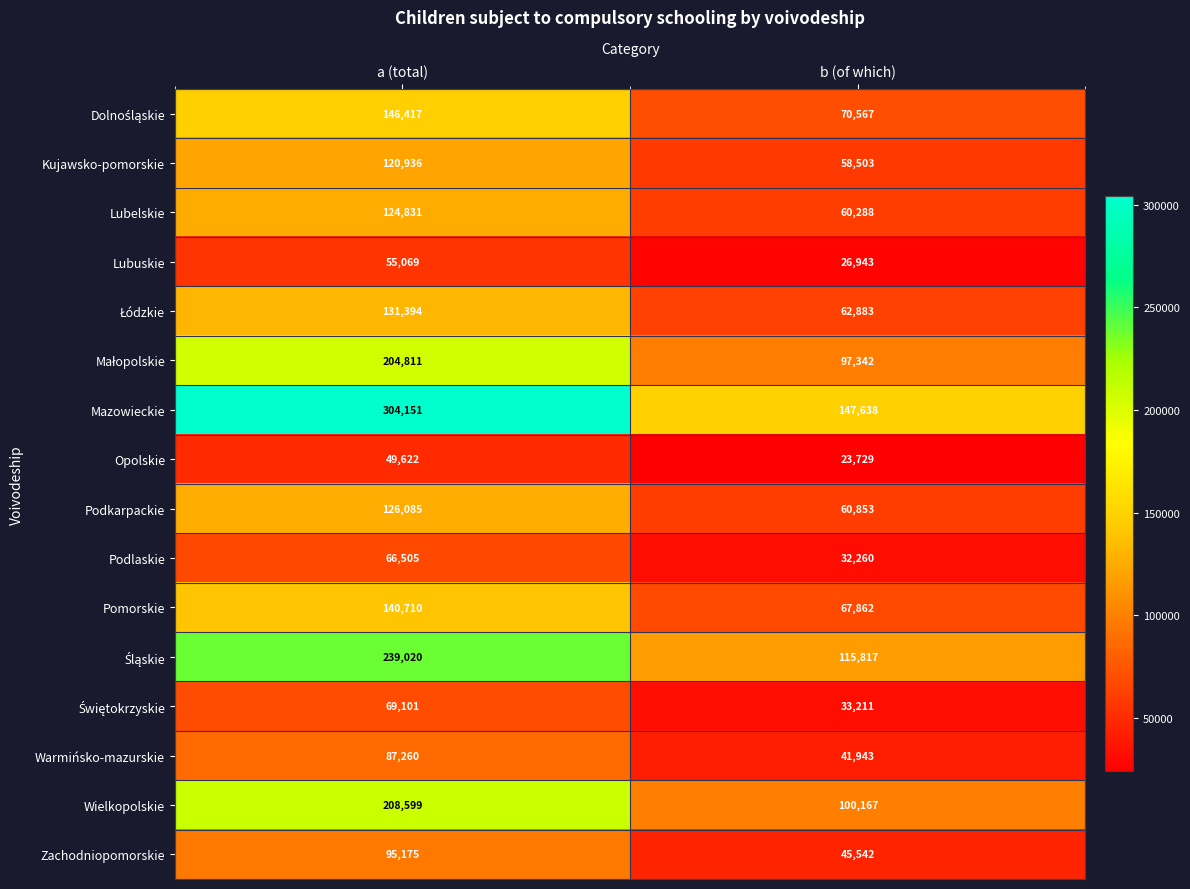

List the labels in order of Lubelskie value, smallest first.

b (of which), a (total)